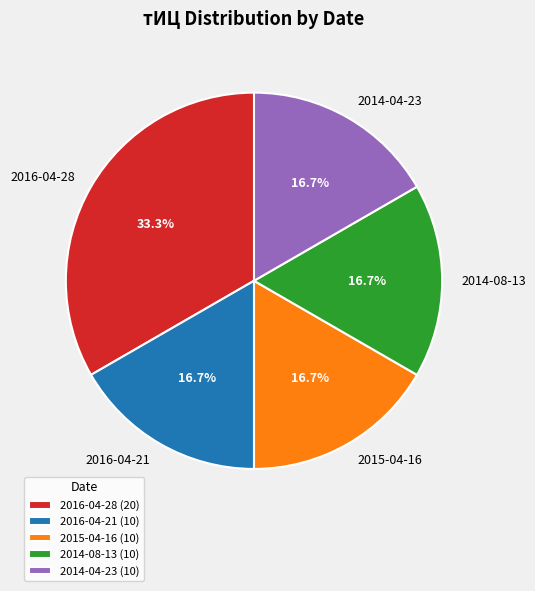

How much of the chart is everything except 2015-04-16?

83.3%